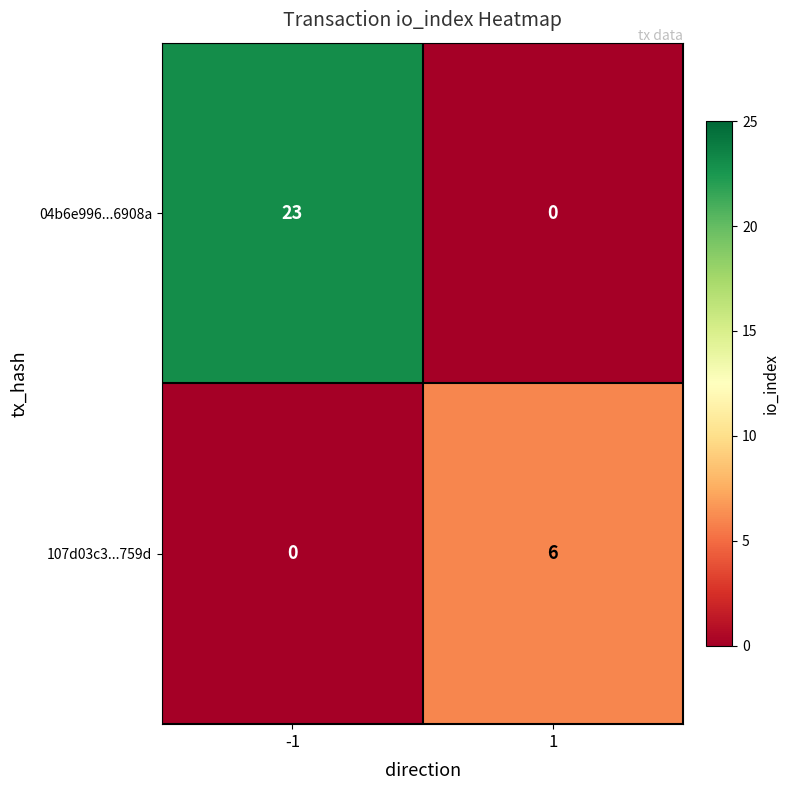

Reading right to left, transcribe all the data shown in this chart.

04b6e996...6908a: 0	23
107d03c3...759d: 6	0